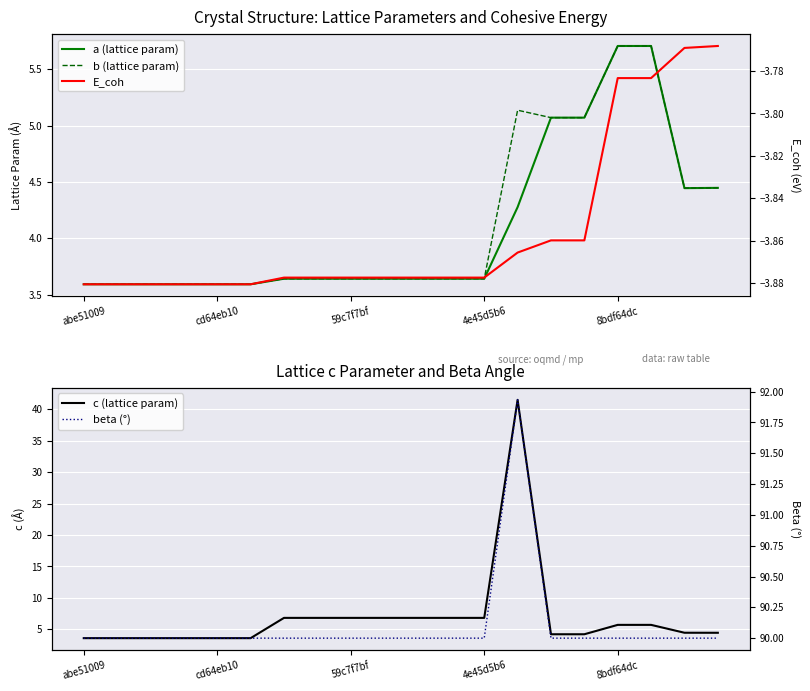

What is the total value across all series at 17?

103.3